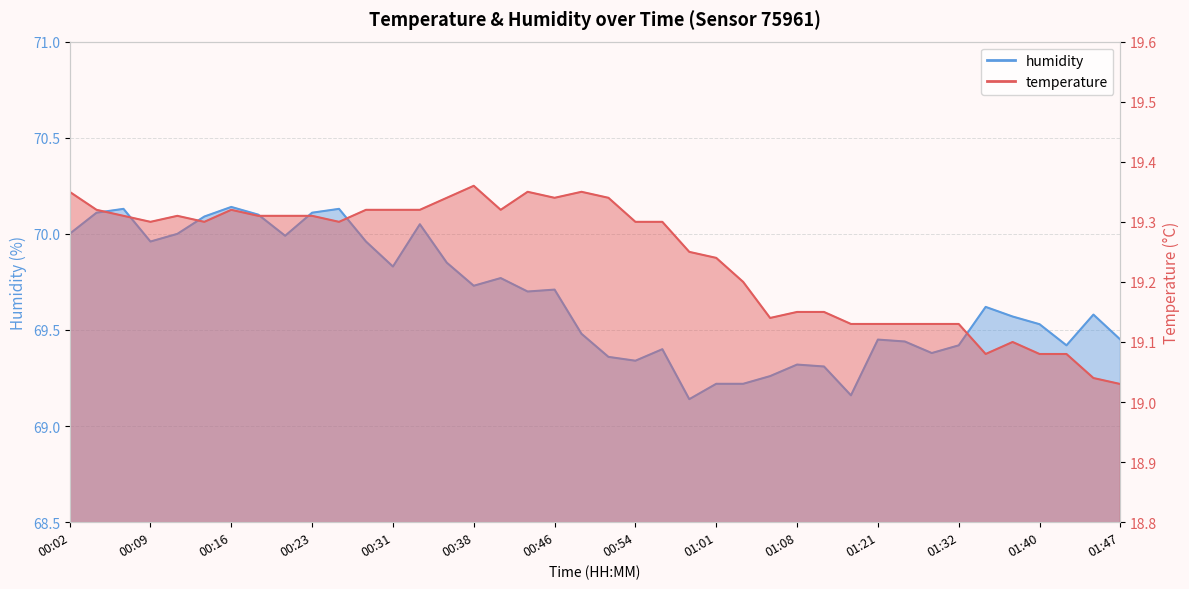

What is the minimum value shown in the chart?

19.0